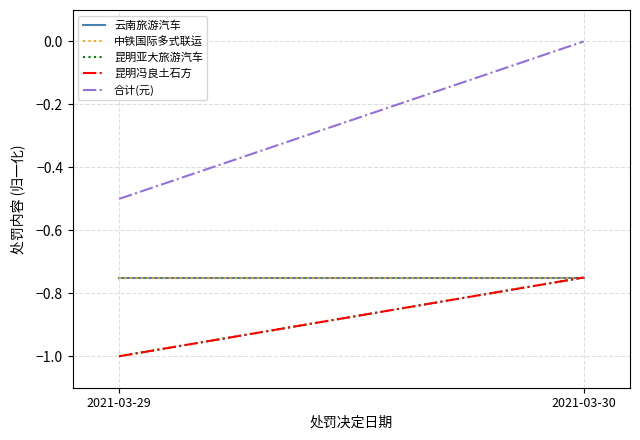

List the series in order of their peak value, highest first.

合计(元), 云南旅游汽车, 中铁国际多式联运, 昆明亚大旅游汽车, 昆明冯良土石方